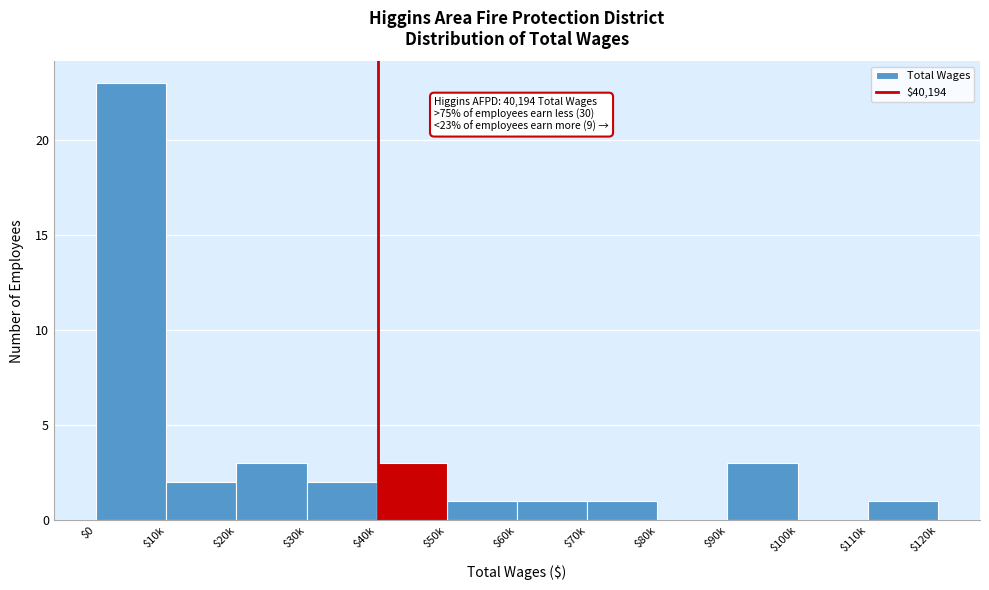

What is the maximum value shown in the chart?

23